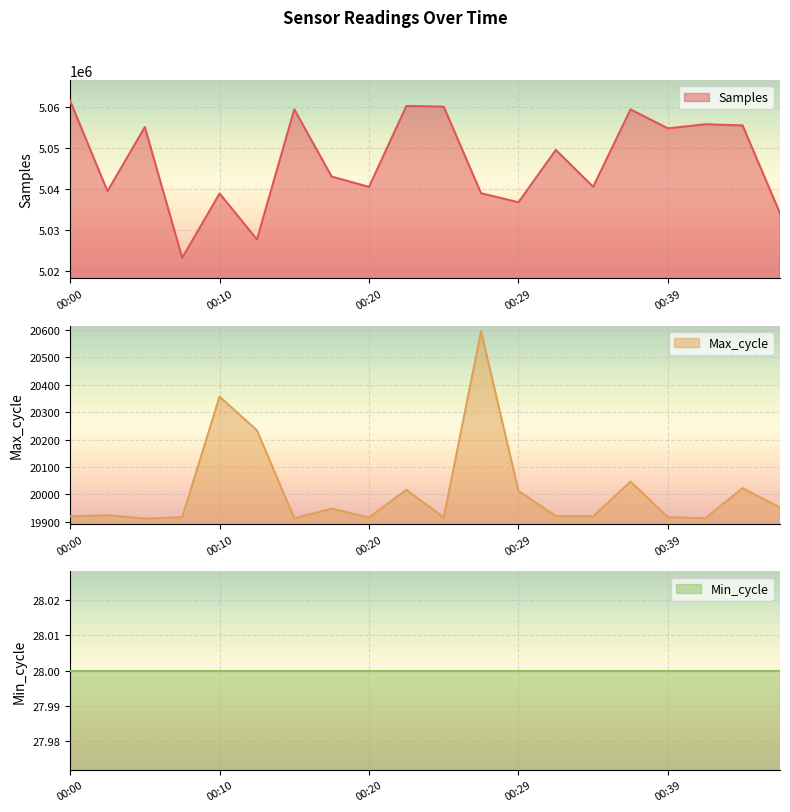

At which category does Max_cycle reach its first local valley?

00:05